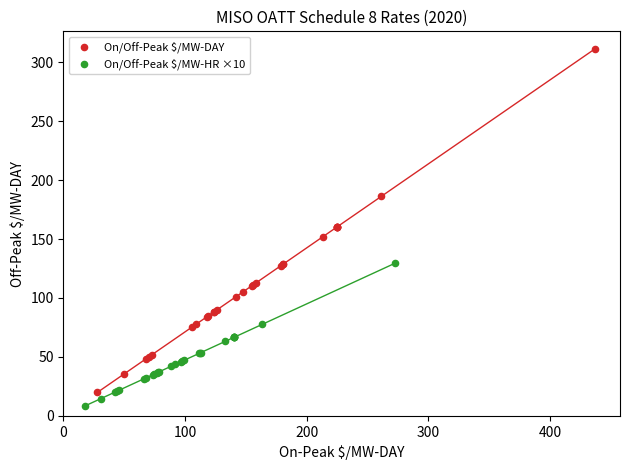

What are all the series names shown in the legend?

On/Off-Peak $/MW-DAY, On/Off-Peak $/MW-HR ×10